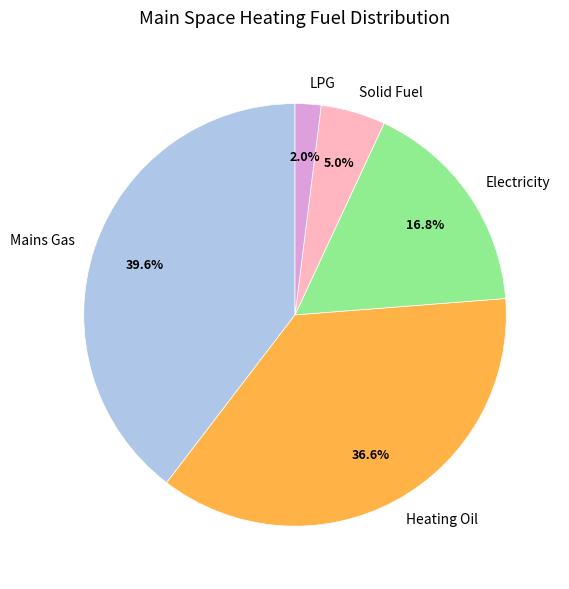

Is it true that Solid Fuel is 5% of the pie?

True